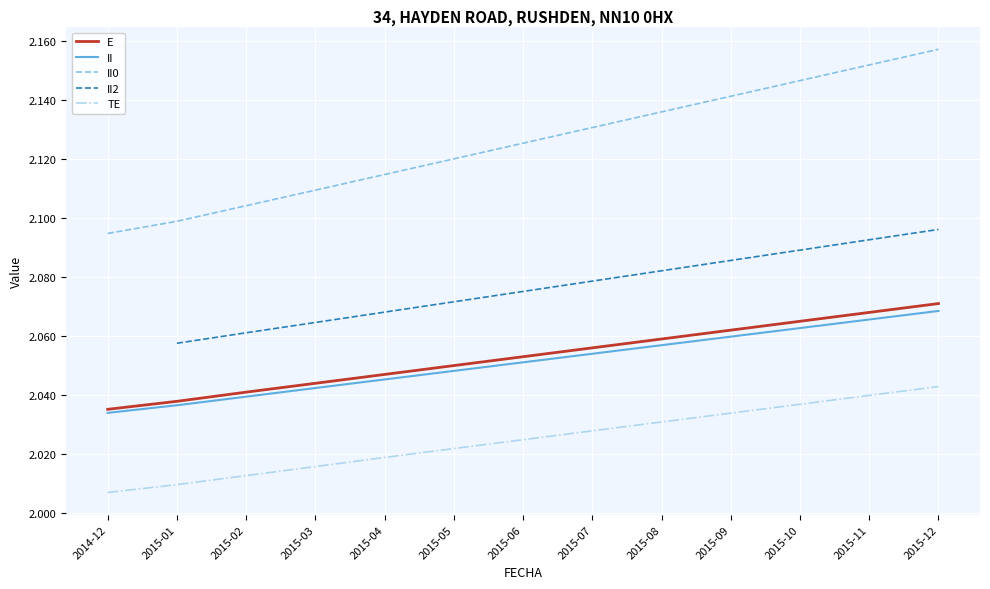

True or false: II0 has a value of 3.6 at 2015-10.

False